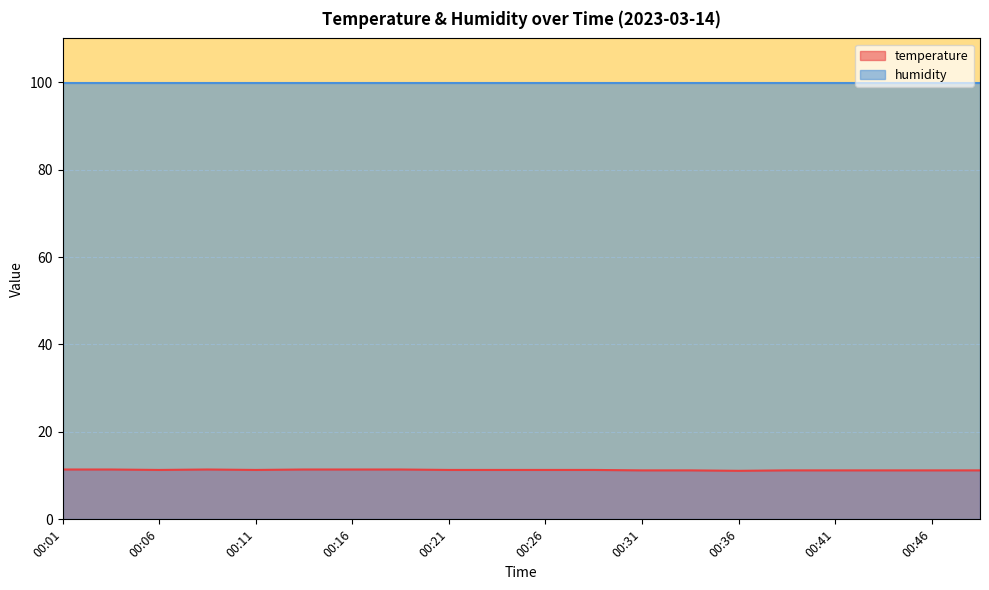

The temperature series shows 6.0 at 00:26. True or false?

False